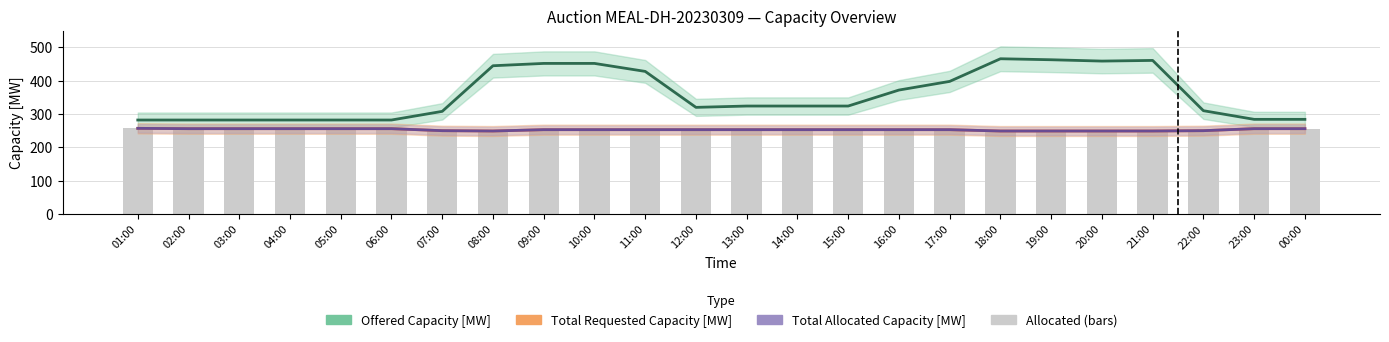

True or false: Total Requested Capacity [MW] has a value of 380 at 18:00.

False